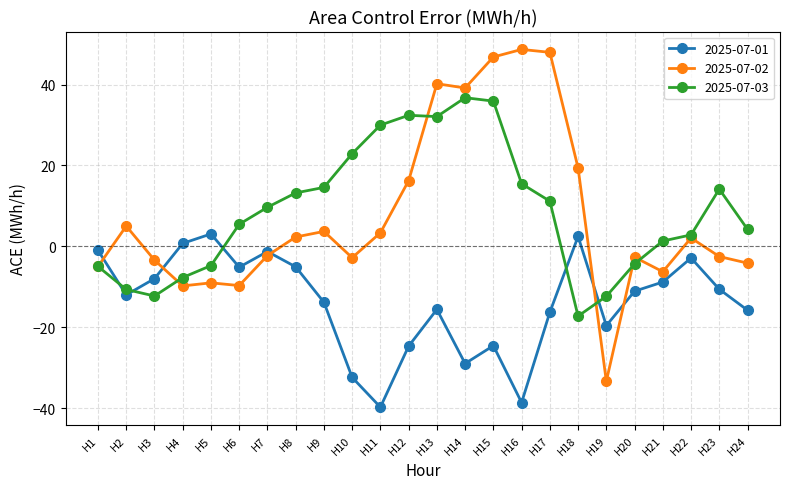

The value of 2025-07-03 at H18 is -29.6. True or false?

False